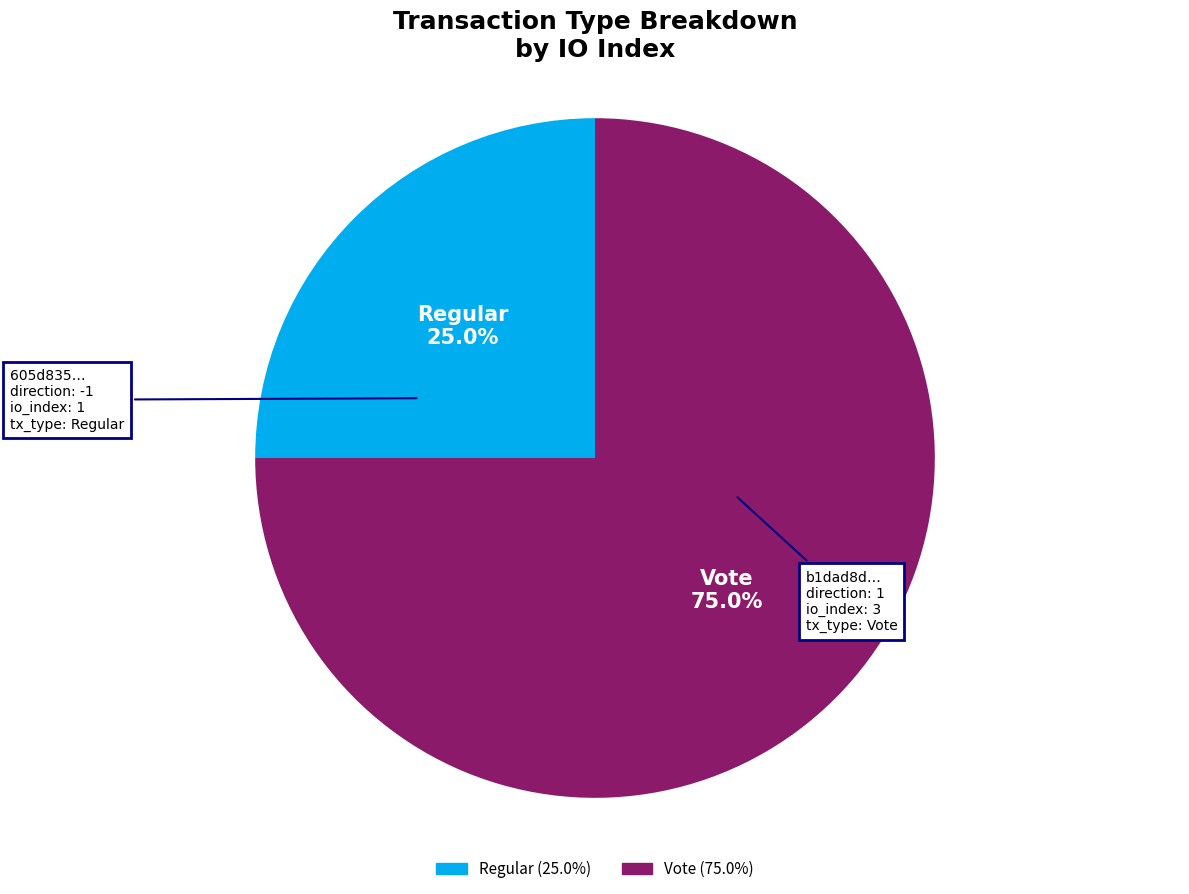

Which has a higher value, Vote or Regular?

Vote